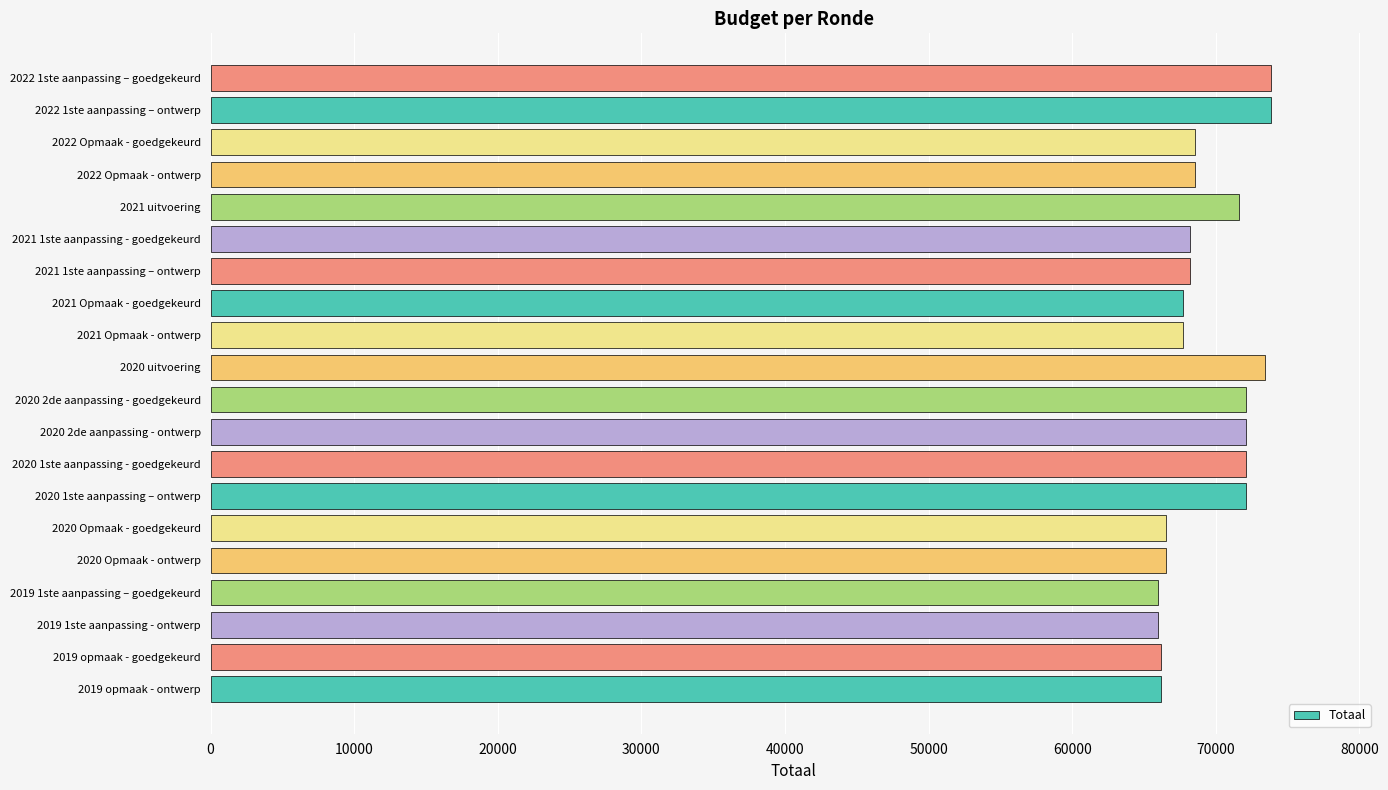

What is the smallest value displayed?

65949